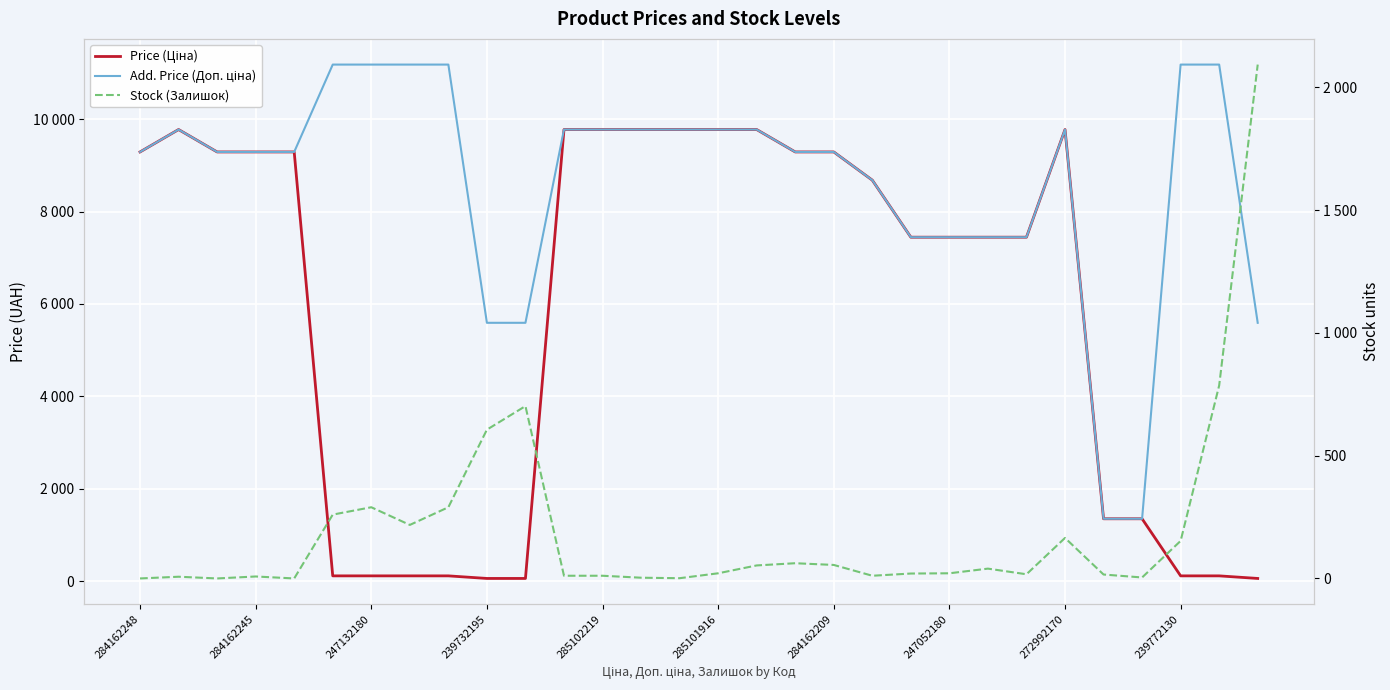

What are all the series names shown in the legend?

Price (Ціна), Add. Price (Доп. ціна), Stock (Залишок)